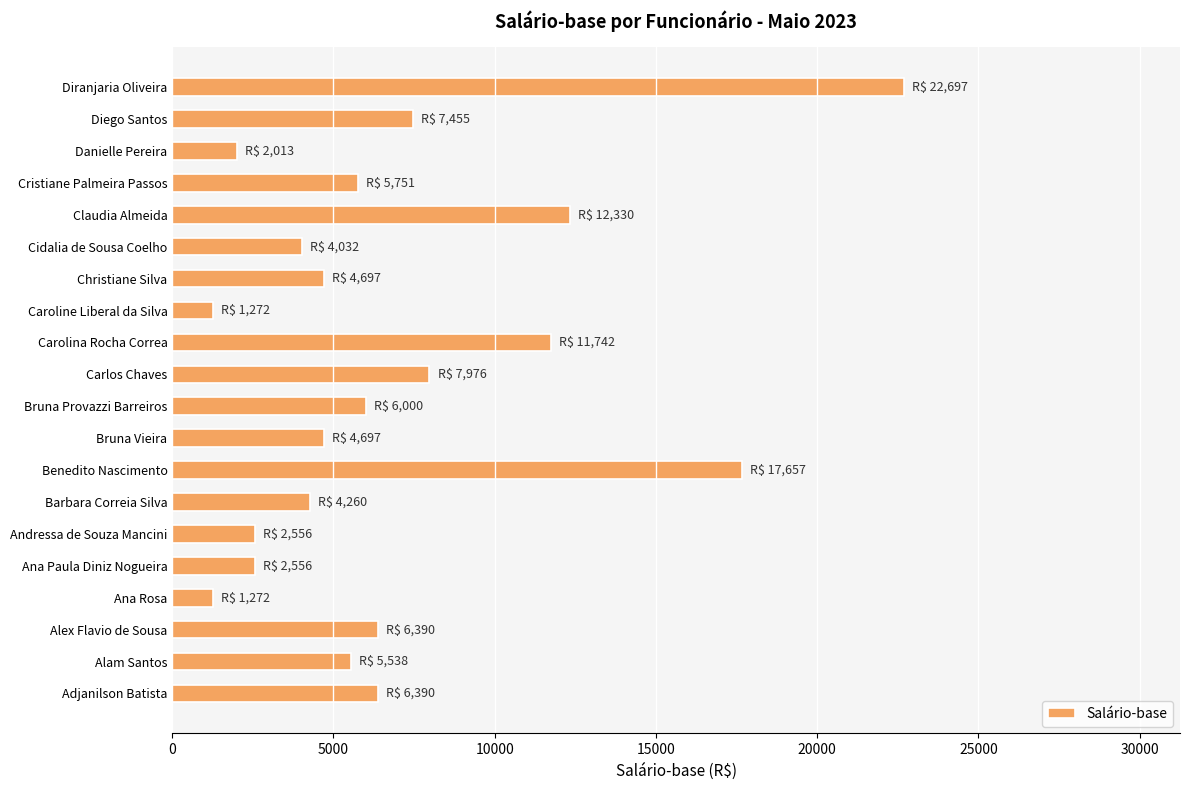

Read the value at Cristiane Palmeira Passos.

5751